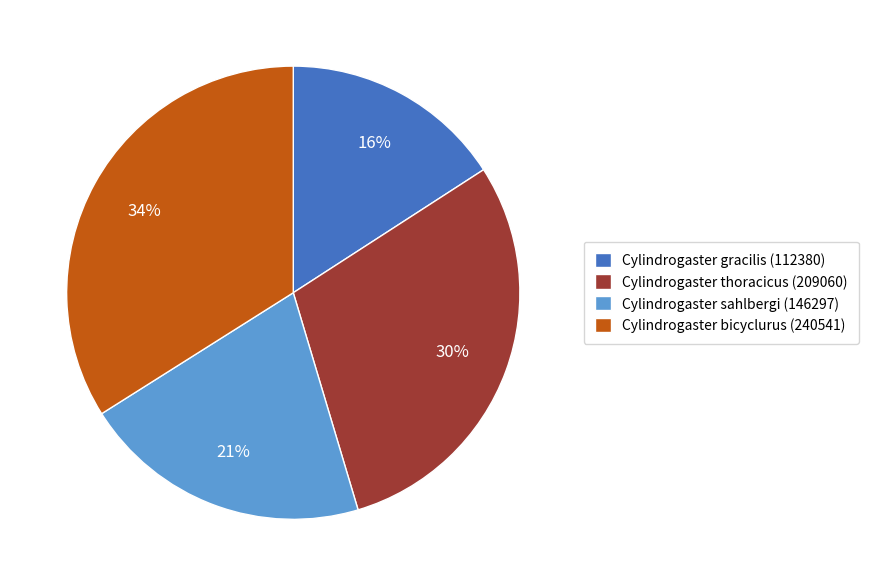

What is the largest slice in the pie chart?

Cylindrogaster bicyclurus (240541)